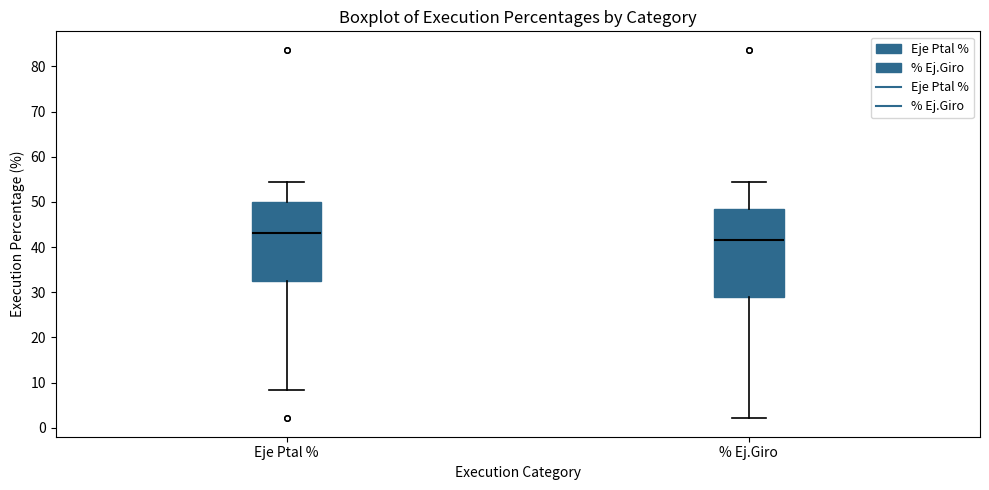

Which box has the highest median line?

Eje Ptal %